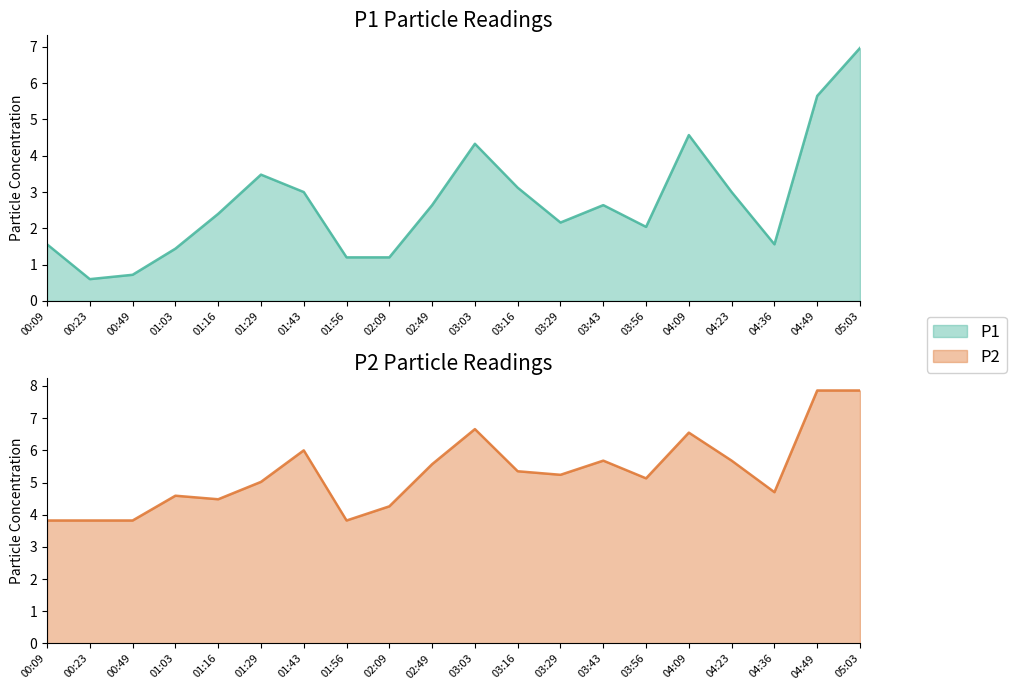

Reading left to right, list all the values displayed in this chart.

P1 Particle Readings: 1.6	0.6	0.7	1.4	2.4	3.5	3.0	1.2	1.2	2.6	4.3	3.1	2.2	2.6	2.0	4.6	3.0	1.6	5.7	7.0
P2 Particle Readings: 3.8	3.8	3.8	4.6	4.5	5.0	6.0	3.8	4.3	5.6	6.7	5.3	5.2	5.7	5.1	6.5	5.7	4.7	7.9	7.9